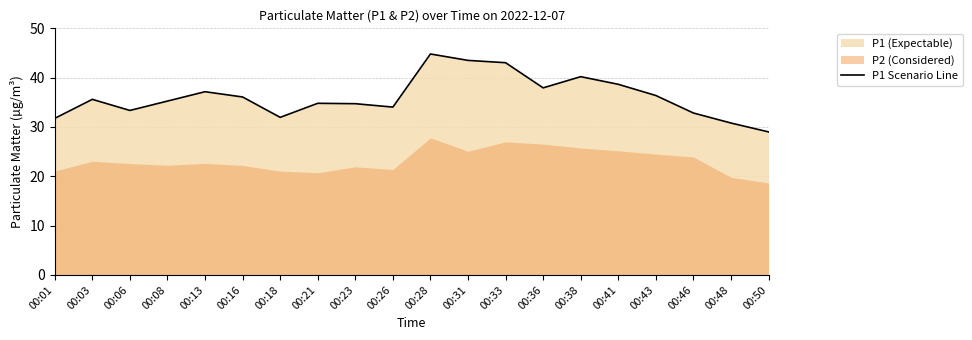

What is the value of the 6th point from the left?

36.1